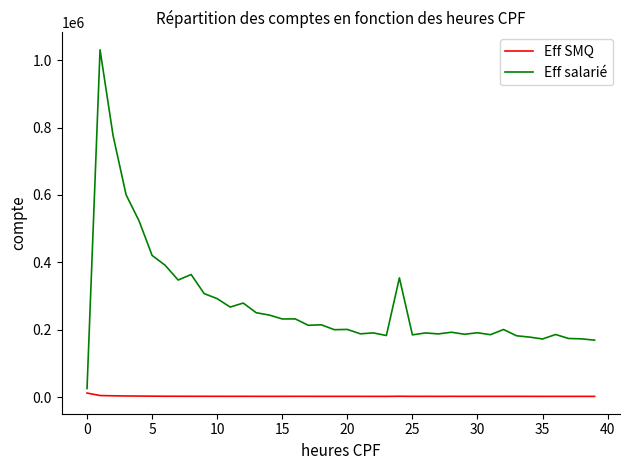

What is the highest value of the Eff salarié series?

1031381